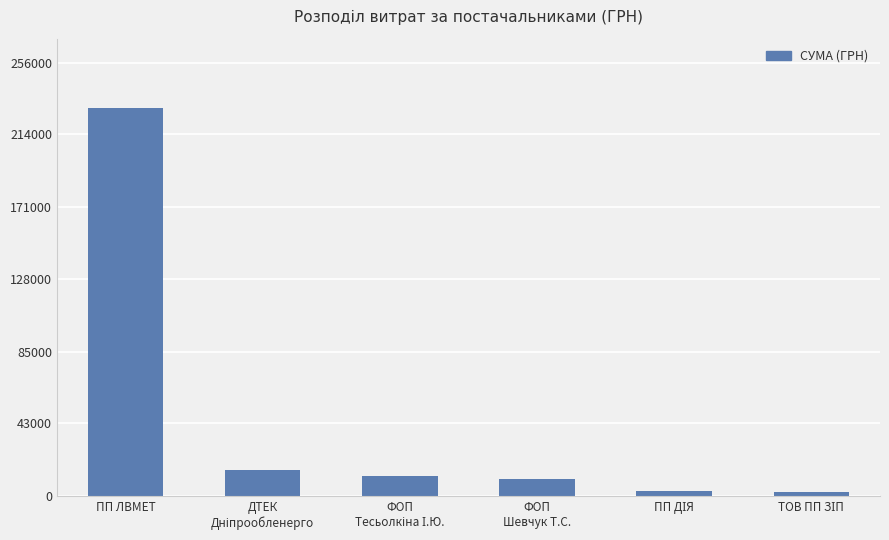

Is it true that the value at ПП ЛВМЕТ is 229000.0?

True